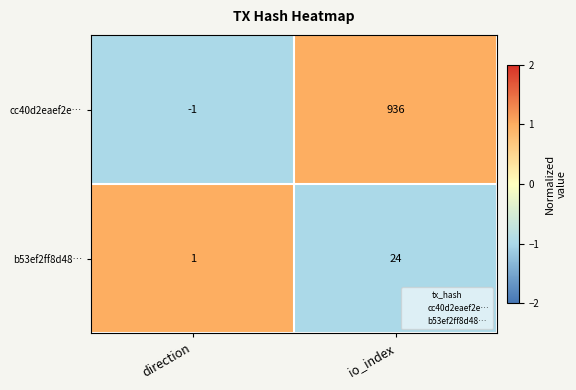

What is the difference between the maximum and minimum values in the cc40d2eaef2e… series?

937